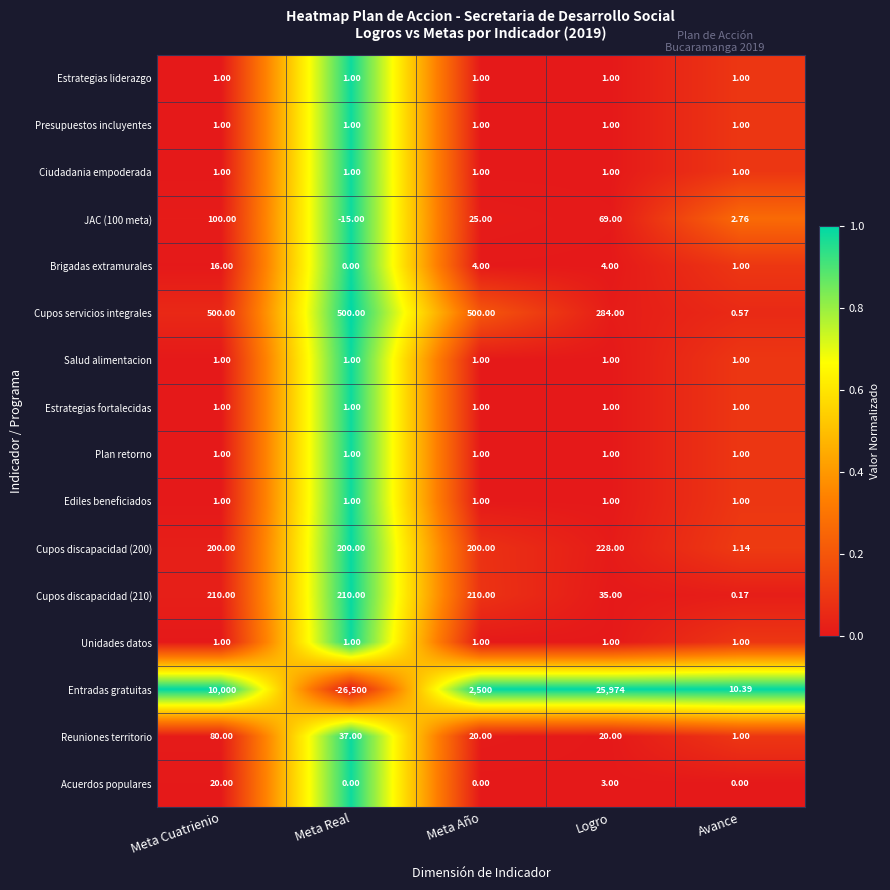

Which series has the largest range (max minus min)?

Entradas gratuitas